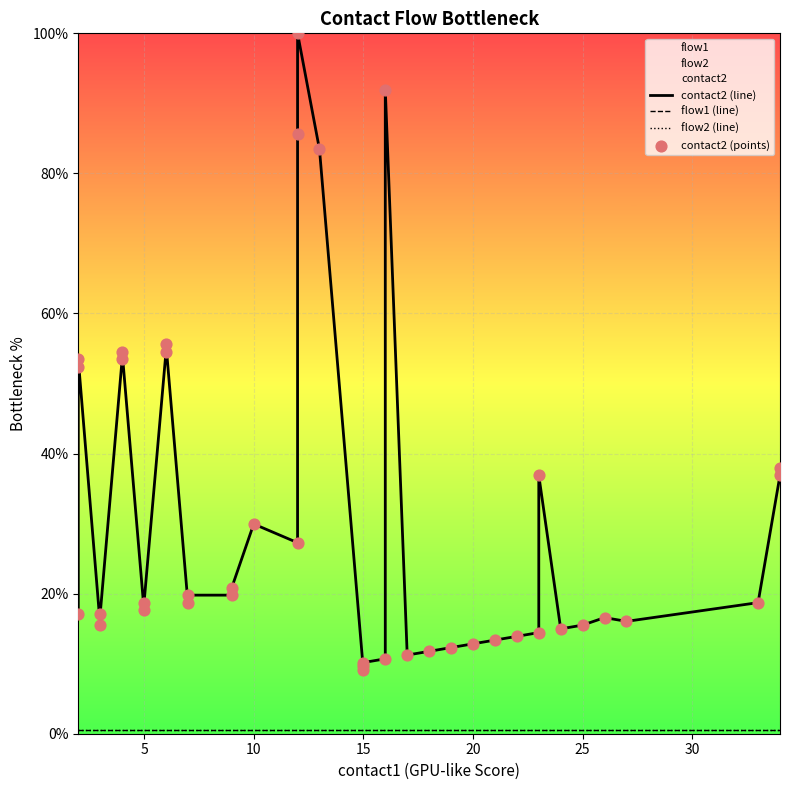

Which series has the largest total across all categories?

contact2 (line)